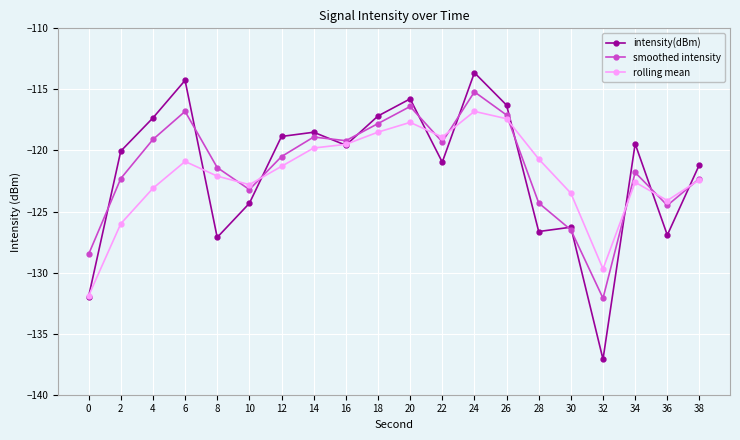

Count the number of categories in the chart.

20